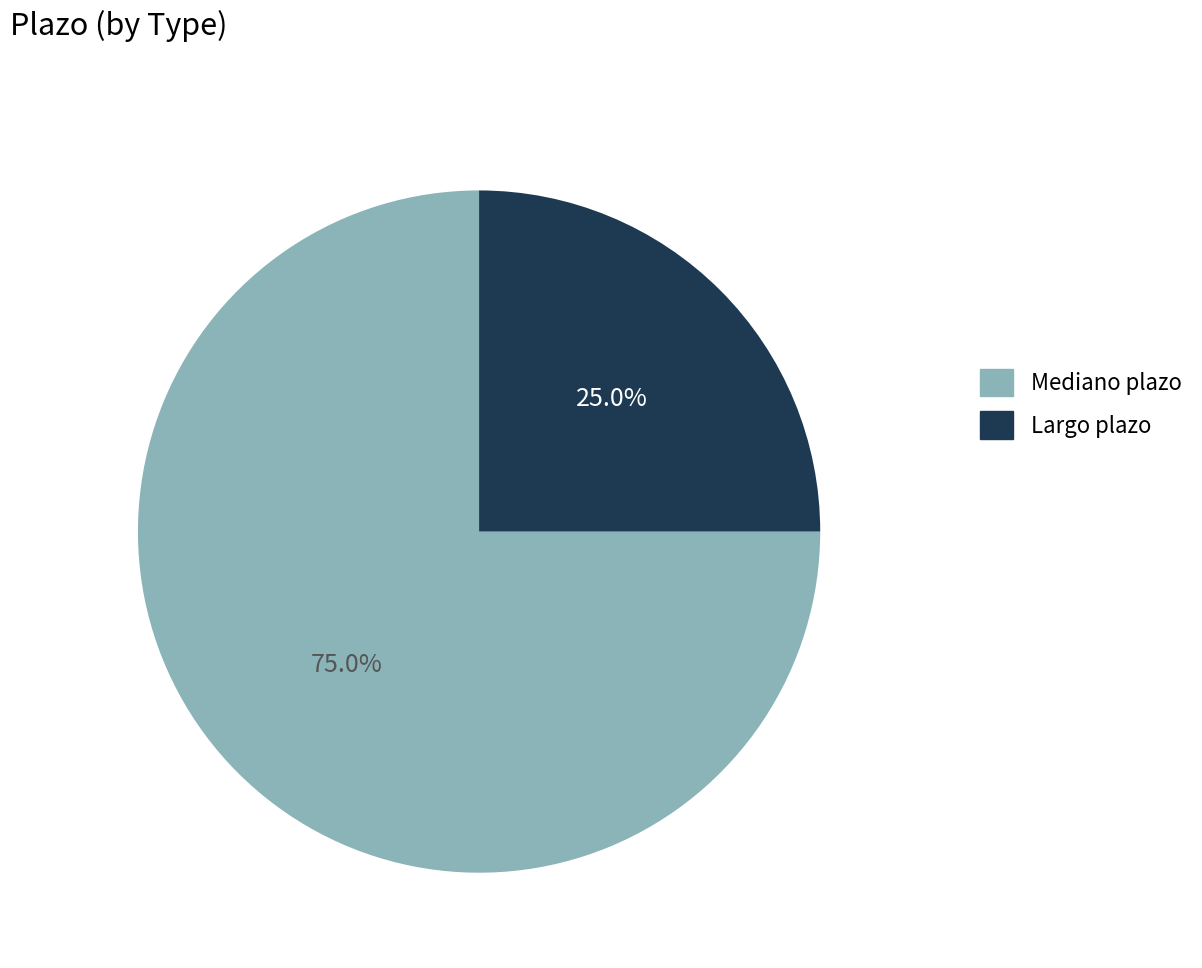

Is the sum of Largo plazo and Mediano plazo greater than half?

Yes